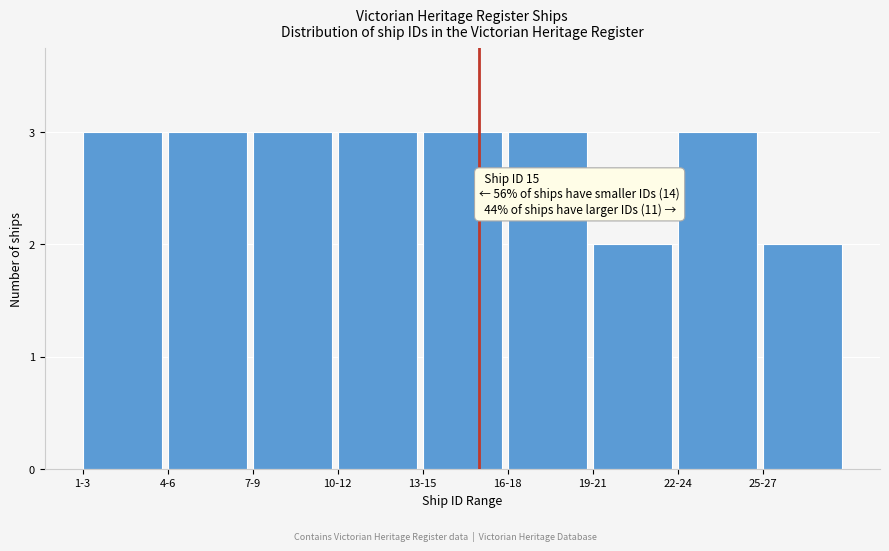

Reading left to right, transcribe all the data shown in this chart.

3	3	3	3	3	3	2	3	2